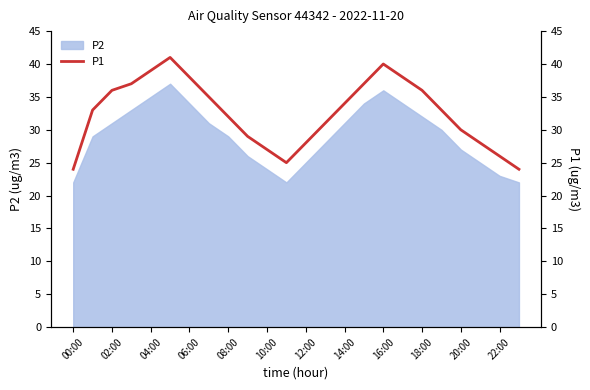

The value of P2 at 14:00 is 14. True or false?

False